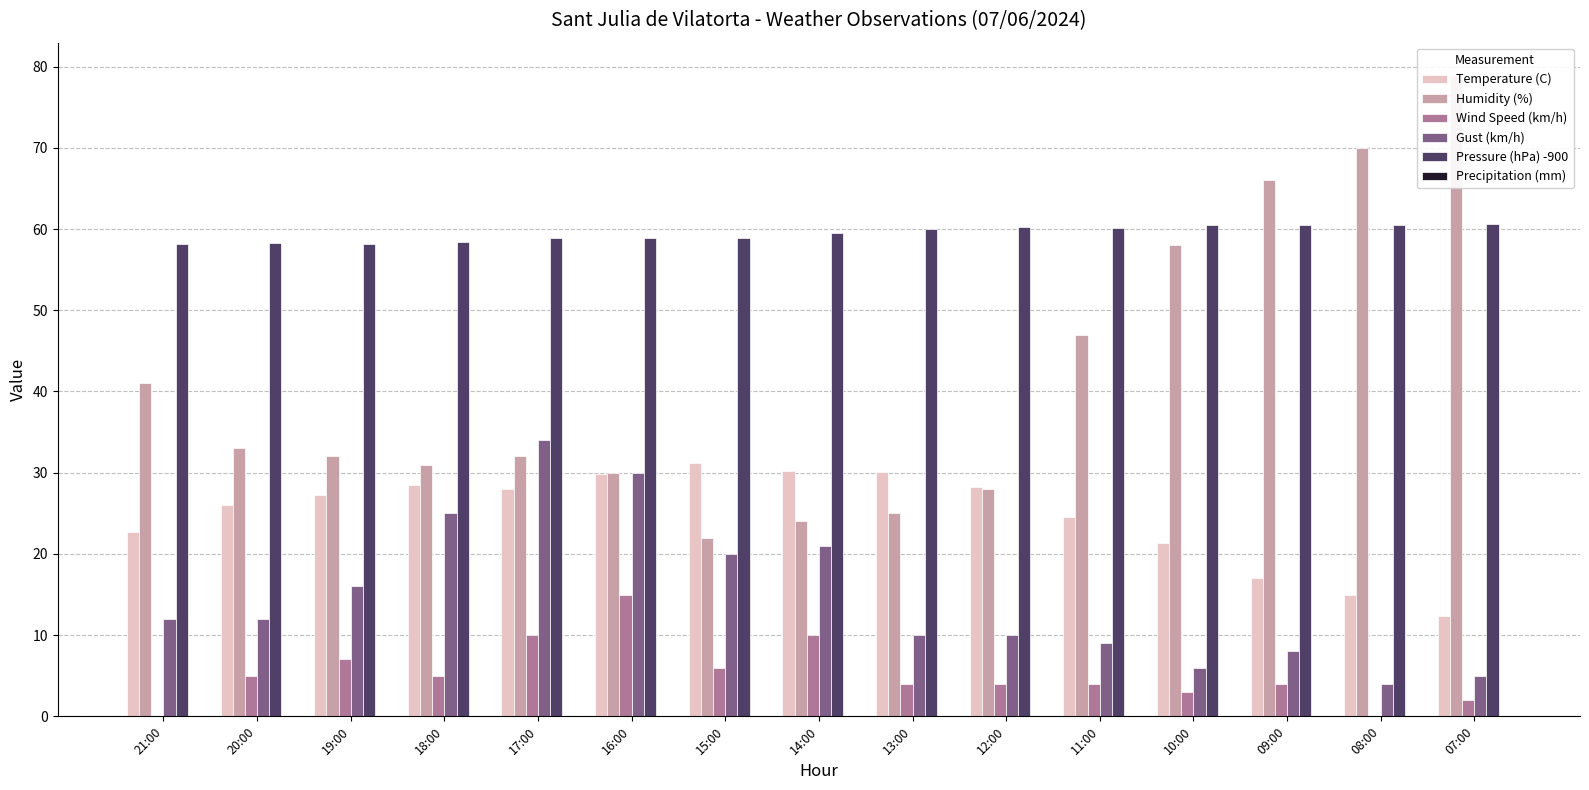

How many bars are there in each group?

6